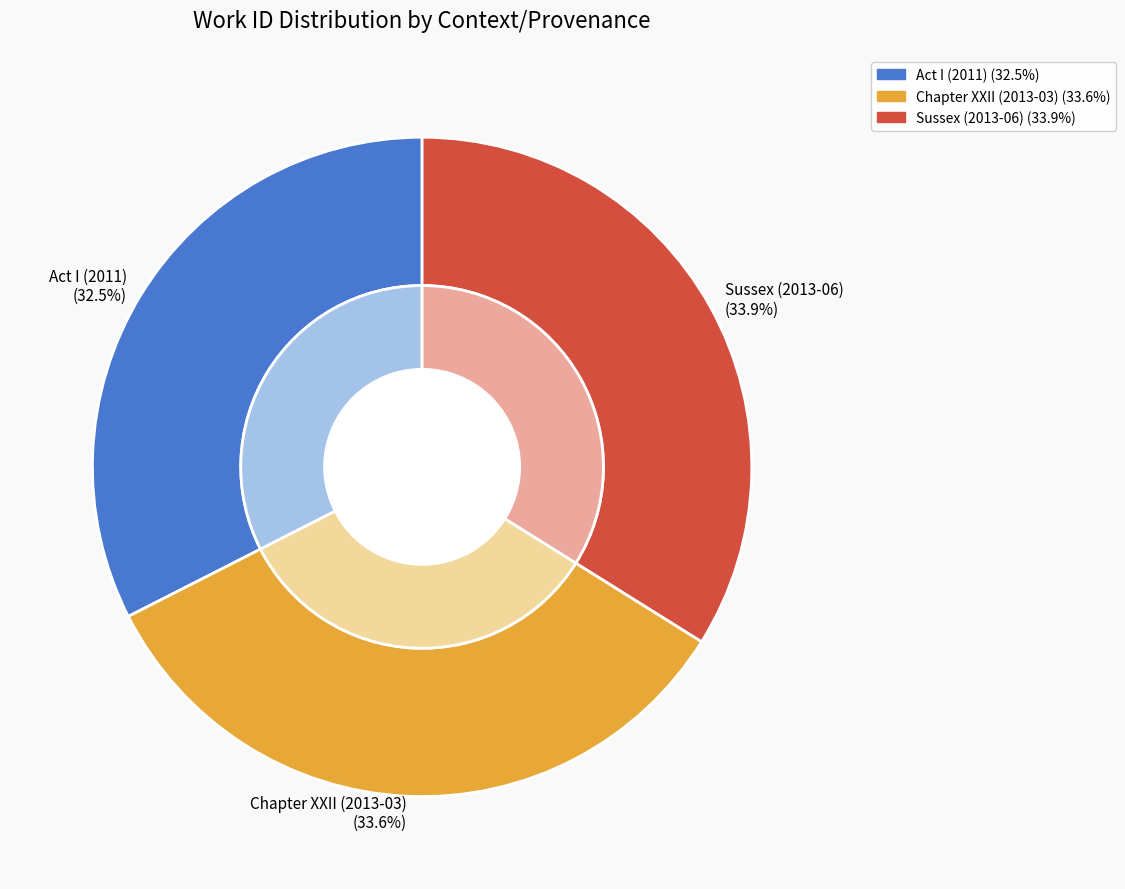

Rank the categories by value from highest to lowest.

Sussex (2013-06), Chapter XXII (2013-03), Act I (2011)